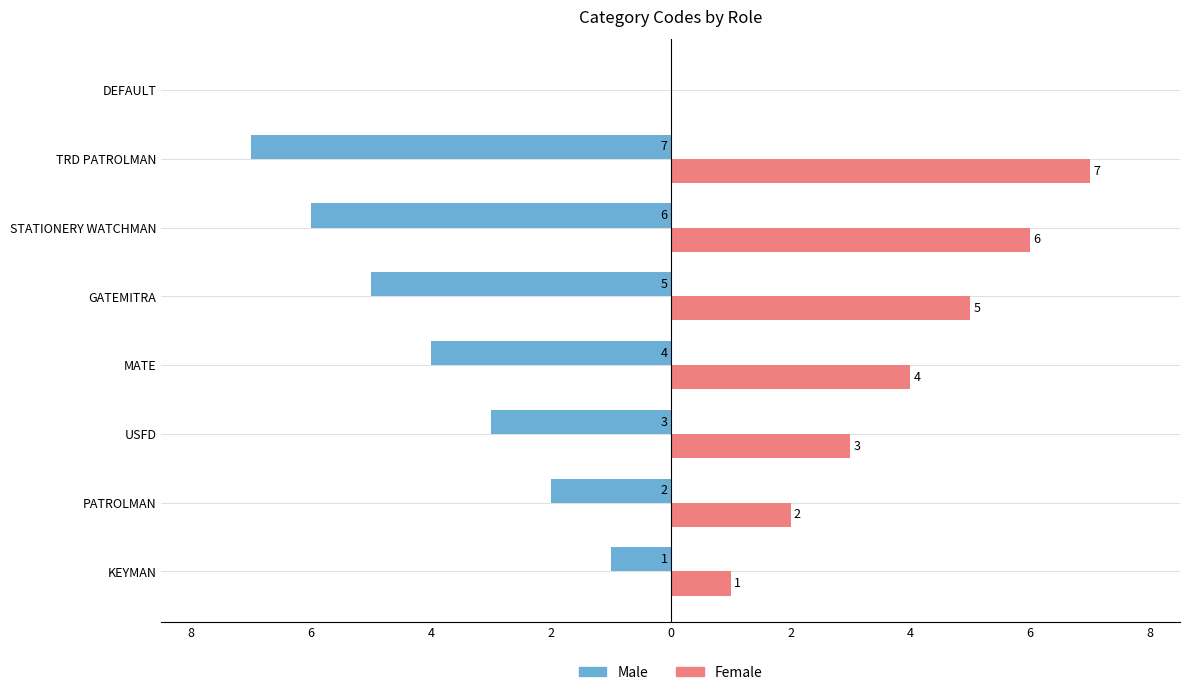

What is the greatest value displayed?

7